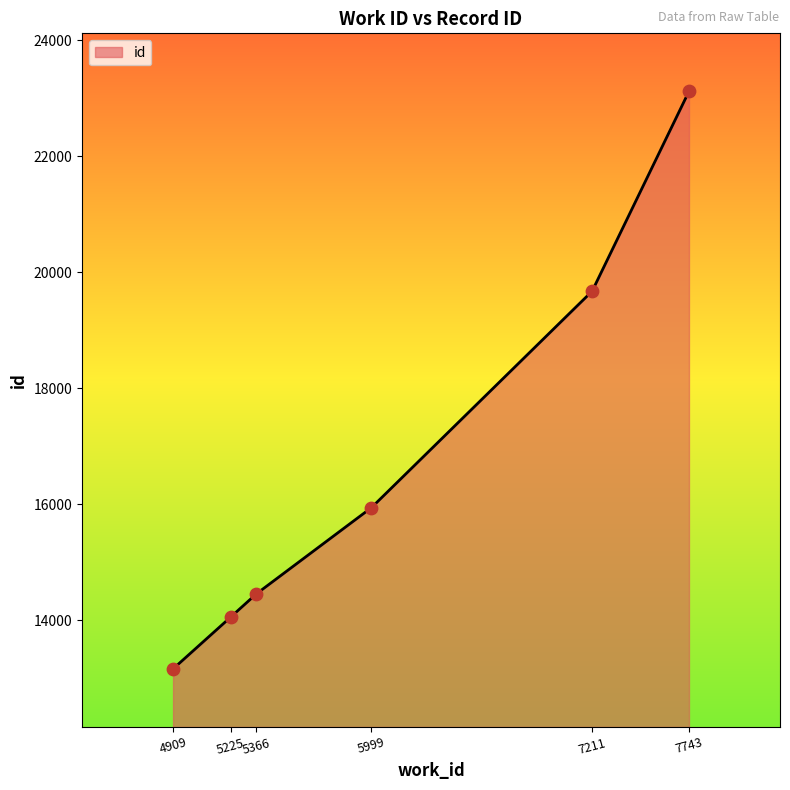

What is the change in value from 5366 to 7743?

+8660